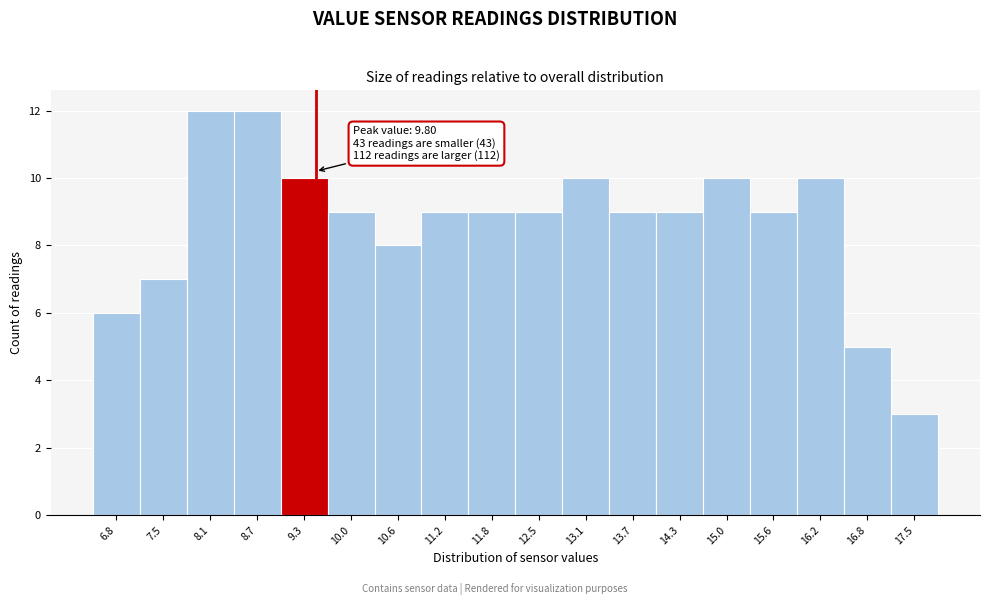

Reading right to left, list all the values displayed in this chart.

3	5	10	9	10	9	9	10	9	9	9	8	9	10	12	12	7	6